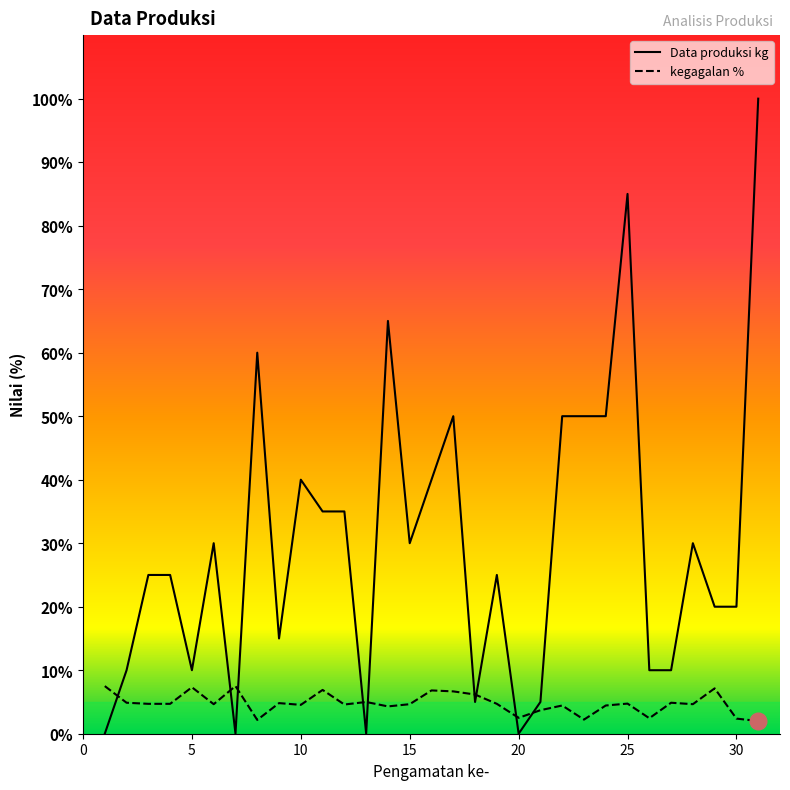

True or false: Data produksi kg and kegagalan % intersect in this chart.

True